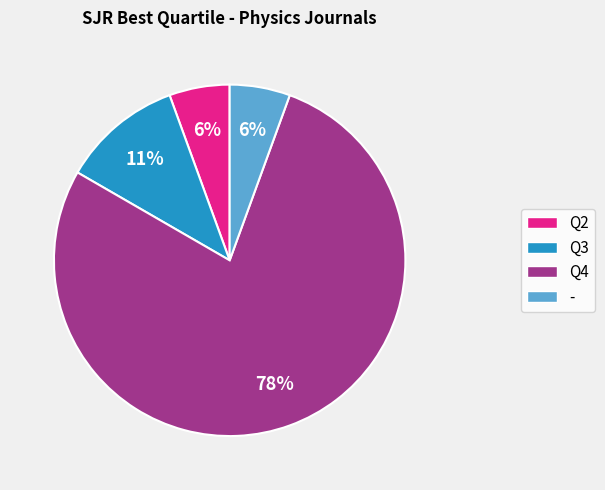

Is it true that Q3 is 19% of the pie?

False